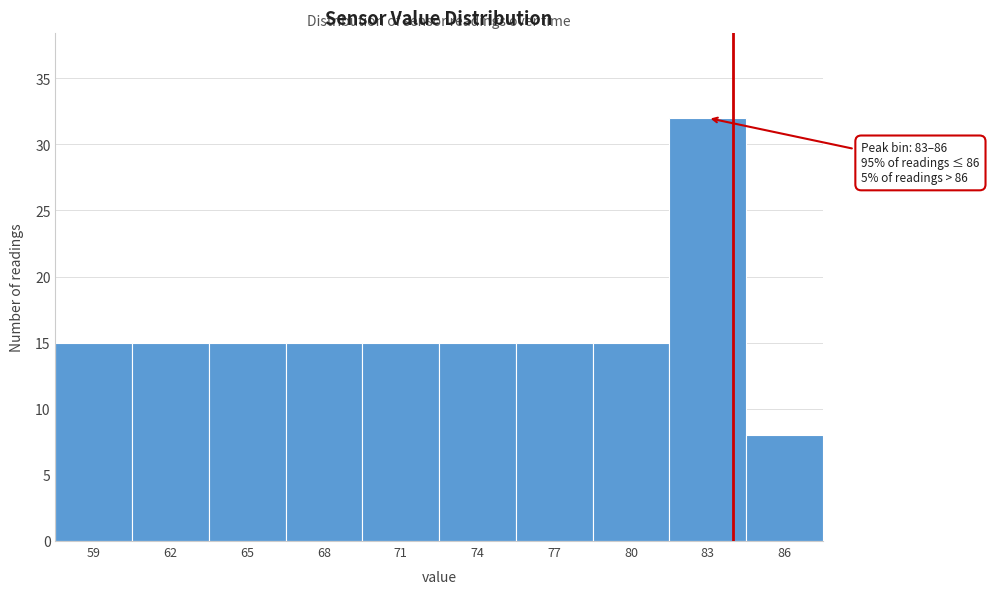

Reading left to right, what are all the values shown in this chart?

15	15	15	15	15	15	15	15	32	8